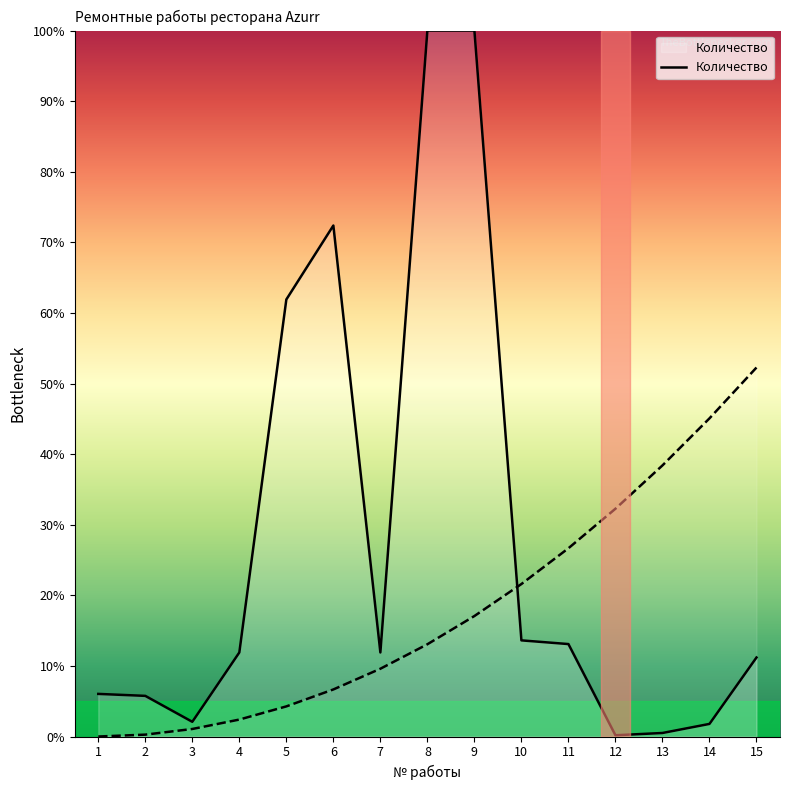

What is the change in value from 9 to 13?

-99.5